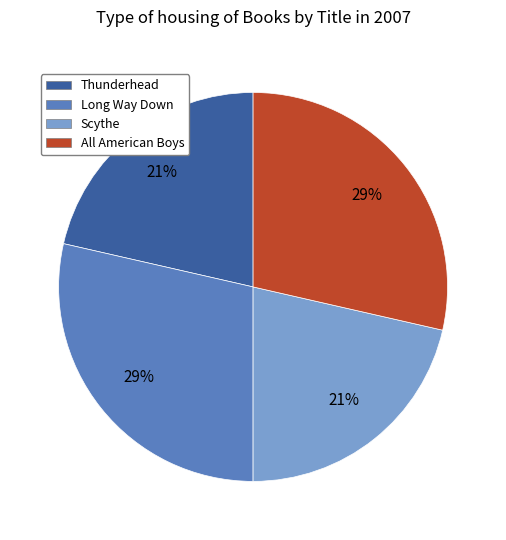

What is the ratio of the value at Long Way Down to the value at All American Boys?

1.0